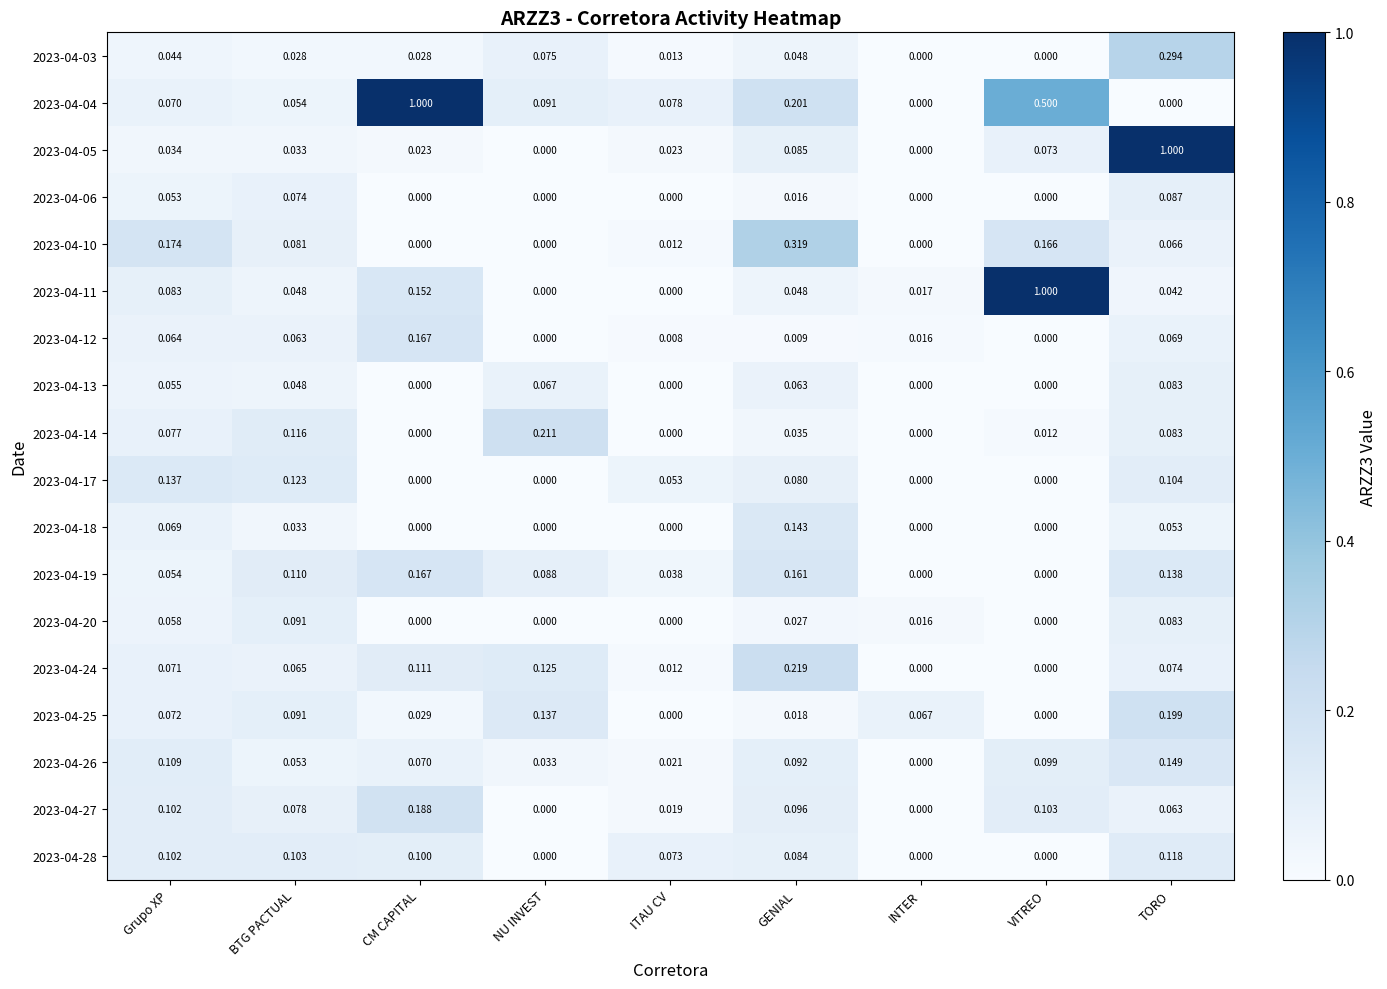

At how many categories does at least one series exceed 0?

9